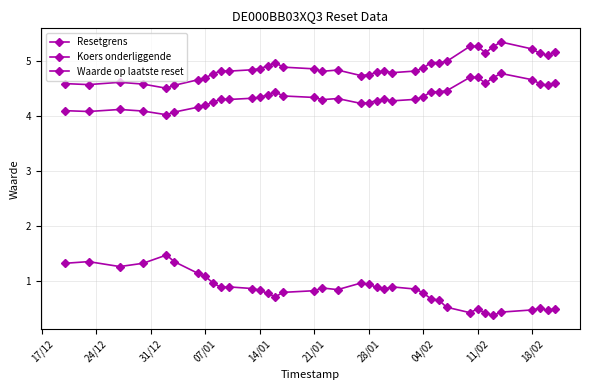

What is the difference between the highest and lowest values at 21/01?

4.0